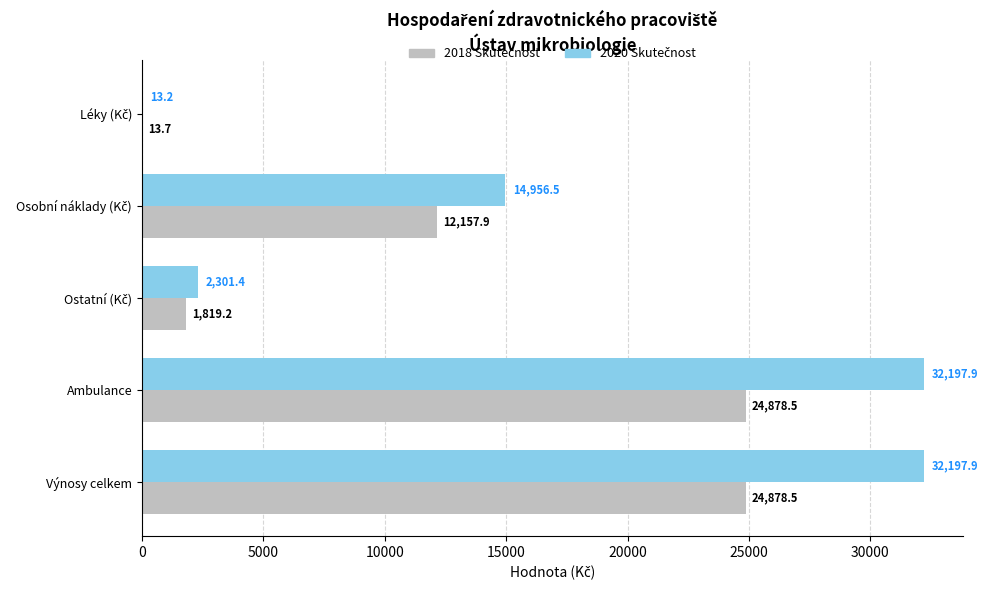

What is the difference between the second highest and minimum values in the 2020 Skutečnost series?

32184.6